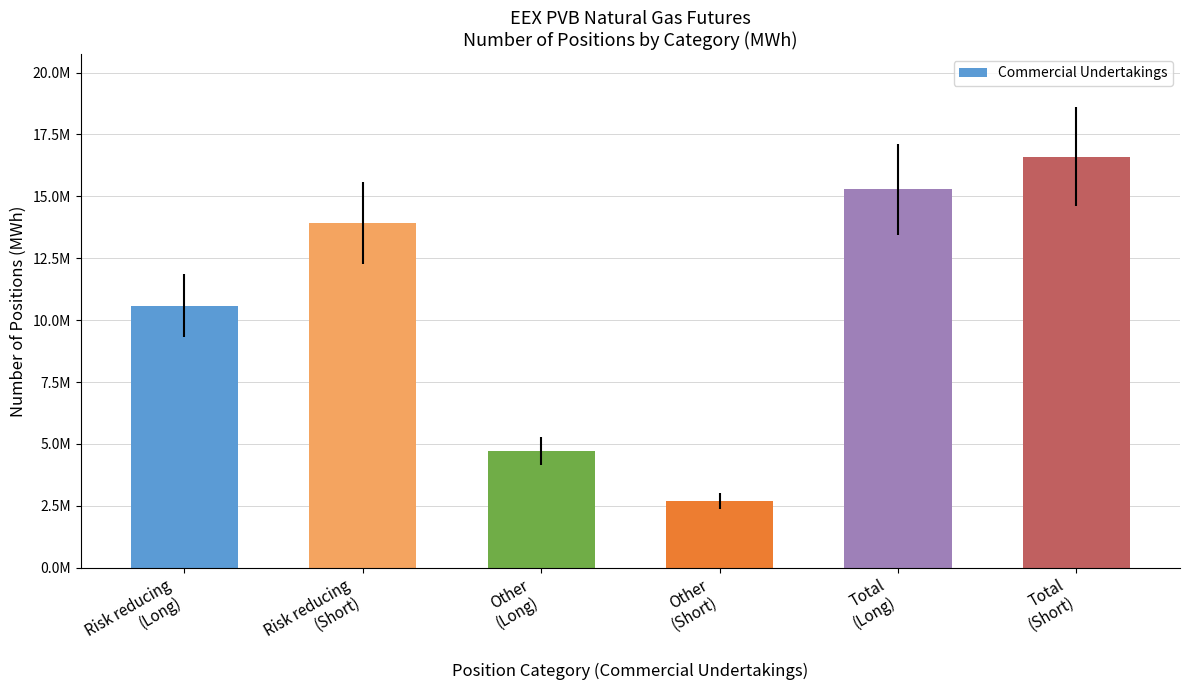

Rank the categories by value from lowest to highest.

Other
(Short), Other
(Long), Risk reducing
(Long), Risk reducing
(Short), Total
(Long), Total
(Short)